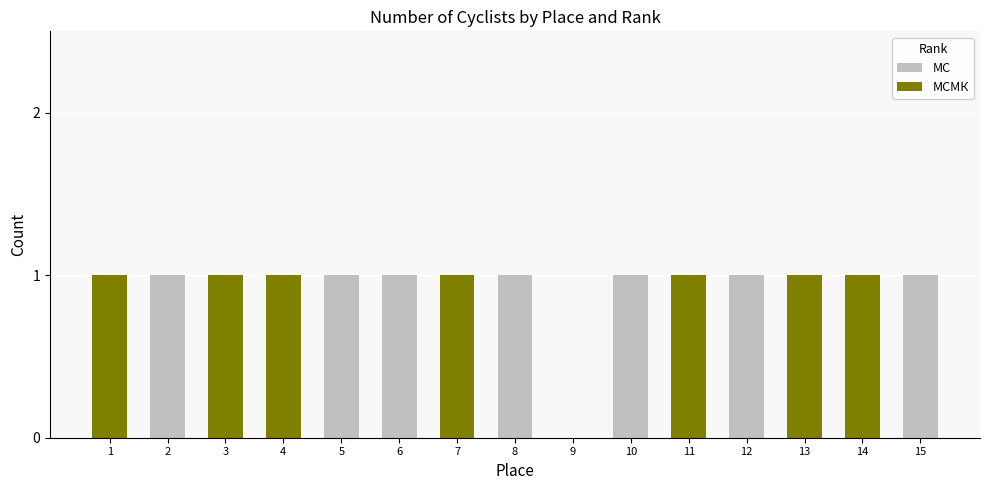

At how many categories does at least one series exceed 0?

14